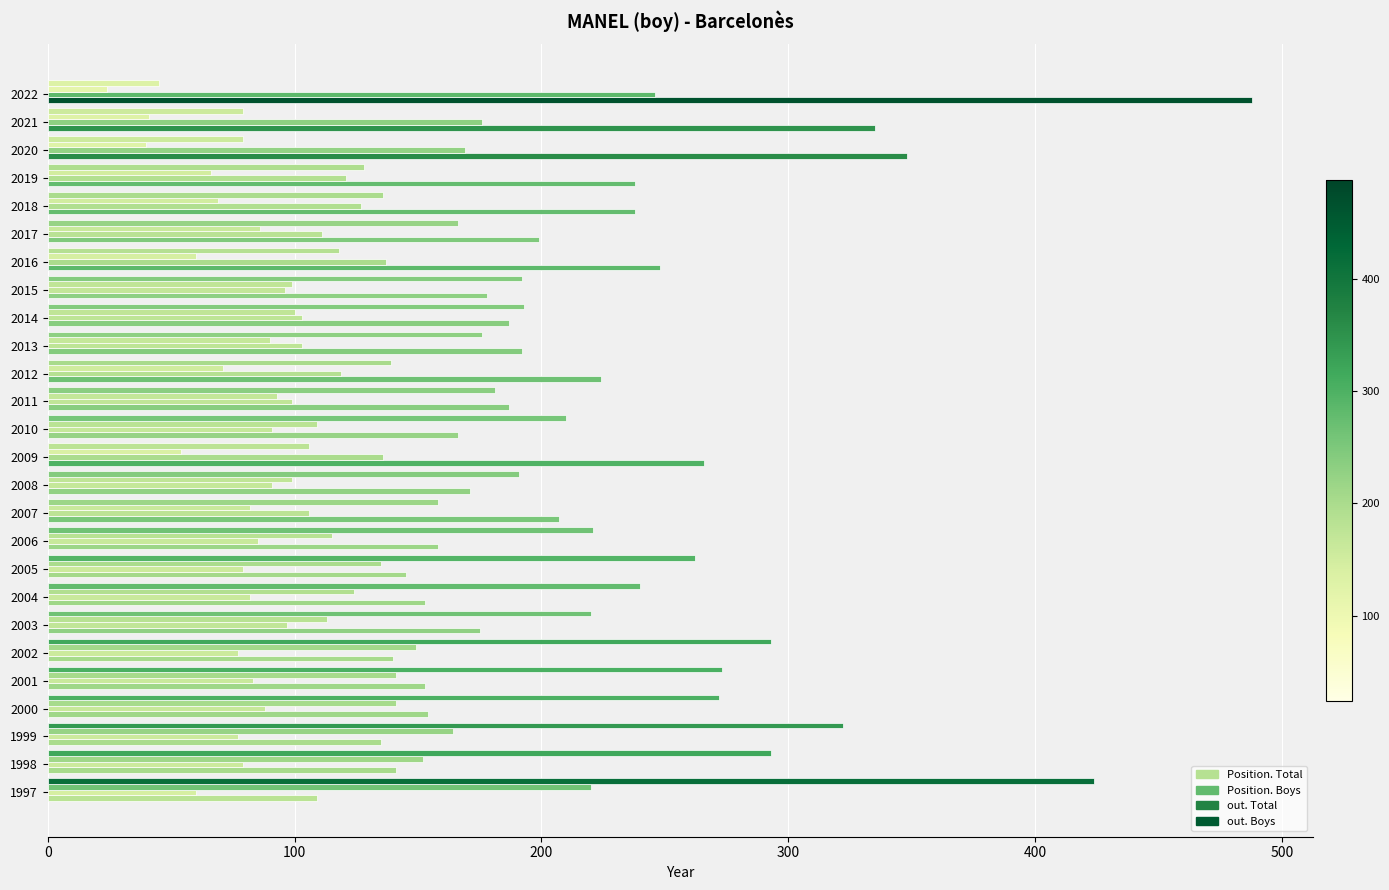

Count the number of data series in this chart.

4